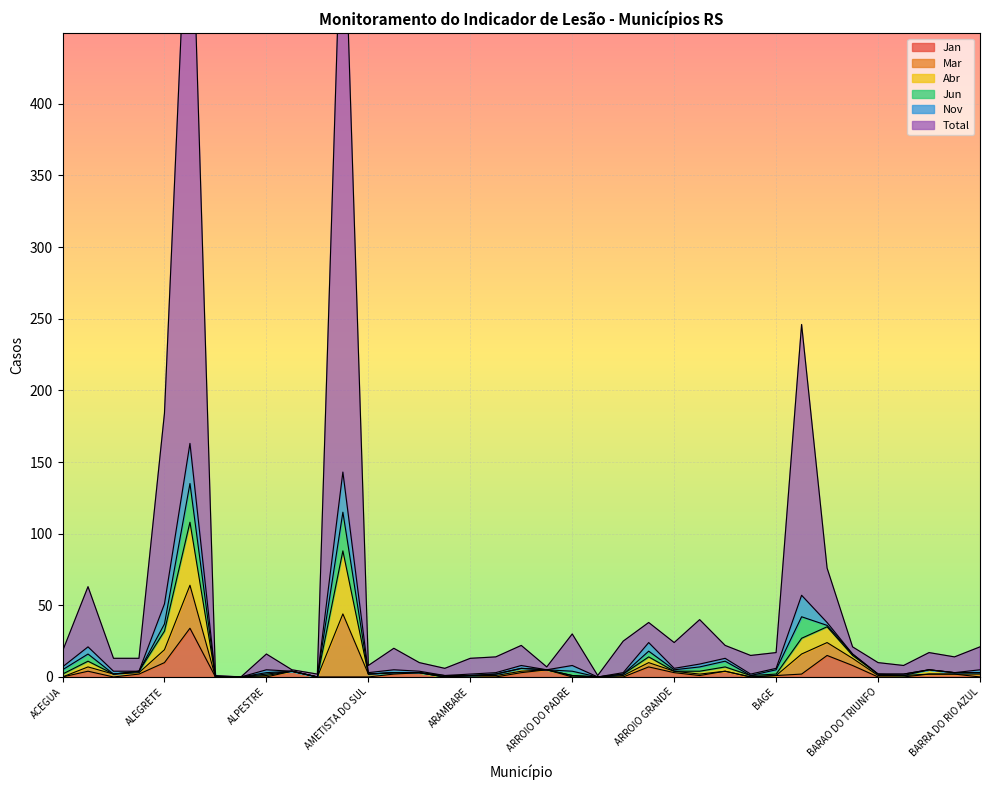

What is the difference between the Mar values at AMARAL FERRADOR and ANTONIO PRADO?

44